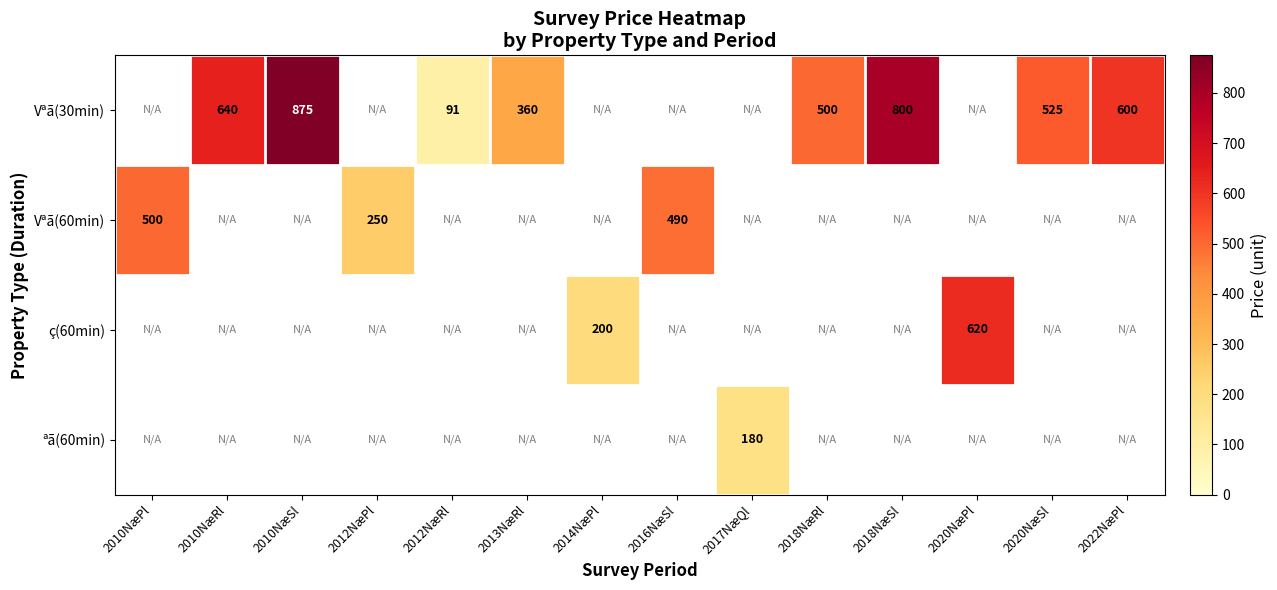

Which has a higher value, 2012NæPl or 2010NæPl?

2010NæPl